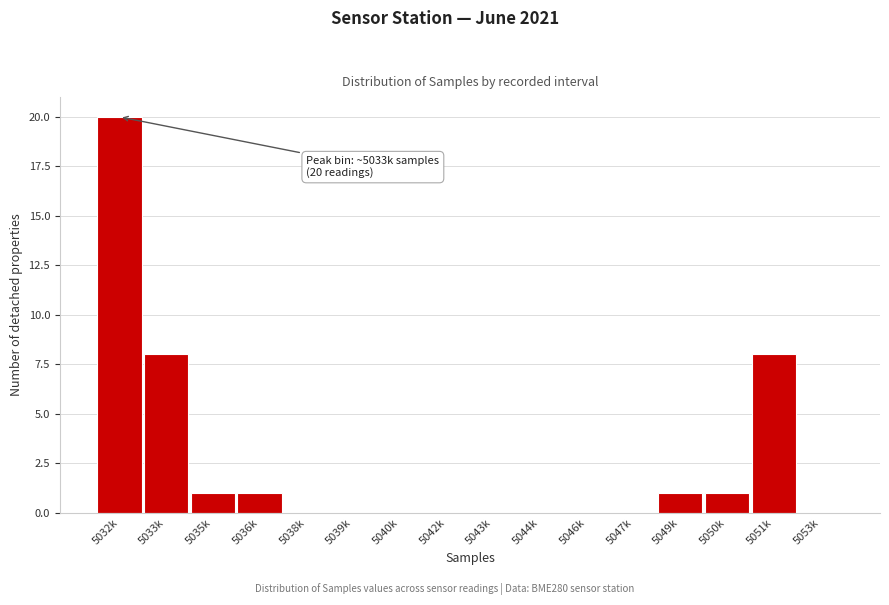

Reading right to left, list all the values displayed in this chart.

5053k=0	5051k=8	5050k=1	5049k=1	5047k=0	5046k=0	5044k=0	5043k=0	5042k=0	5040k=0	5039k=0	5038k=0	5036k=1	5035k=1	5033k=8	5032k=20